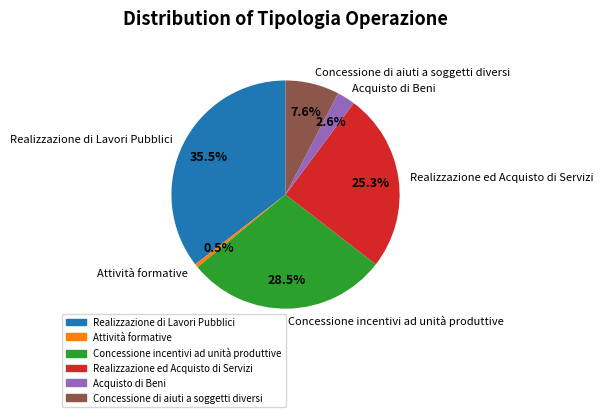

Do Realizzazione ed Acquisto di Servizi and Attività formative together represent more than half of the pie?

No